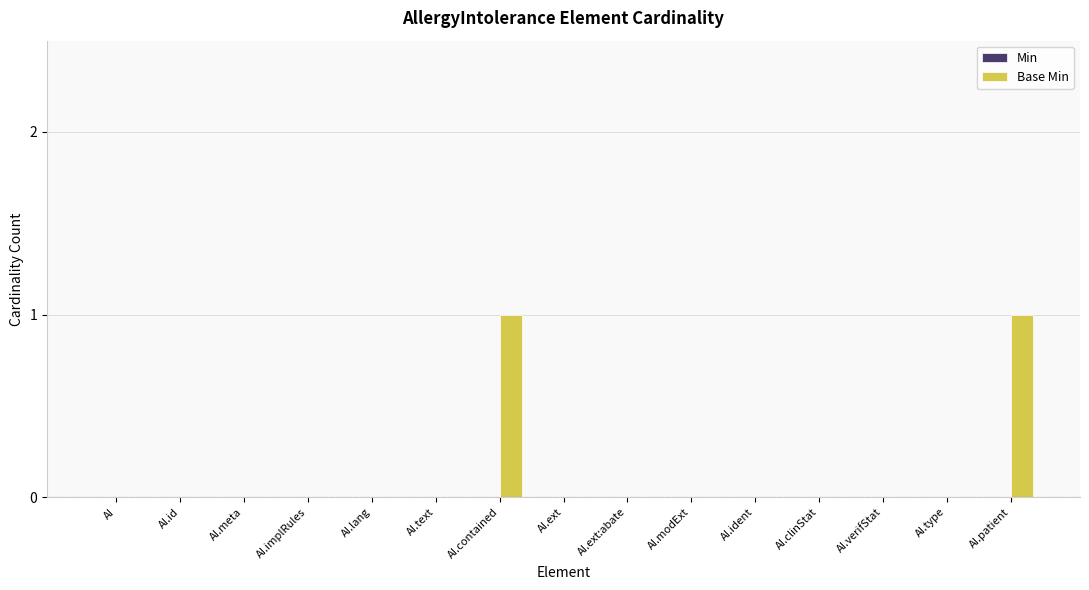

Reading right to left, what are all the values shown in this chart?

AI.patient=1	AI.type=0	AI.verifStat=0	AI.clinStat=0	AI.ident=0	AI.modExt=0	AI.ext:abate=0	AI.ext=0	AI.contained=1	AI.text=0	AI.lang=0	AI.implRules=0	AI.meta=0	AI.id=0	AI=0